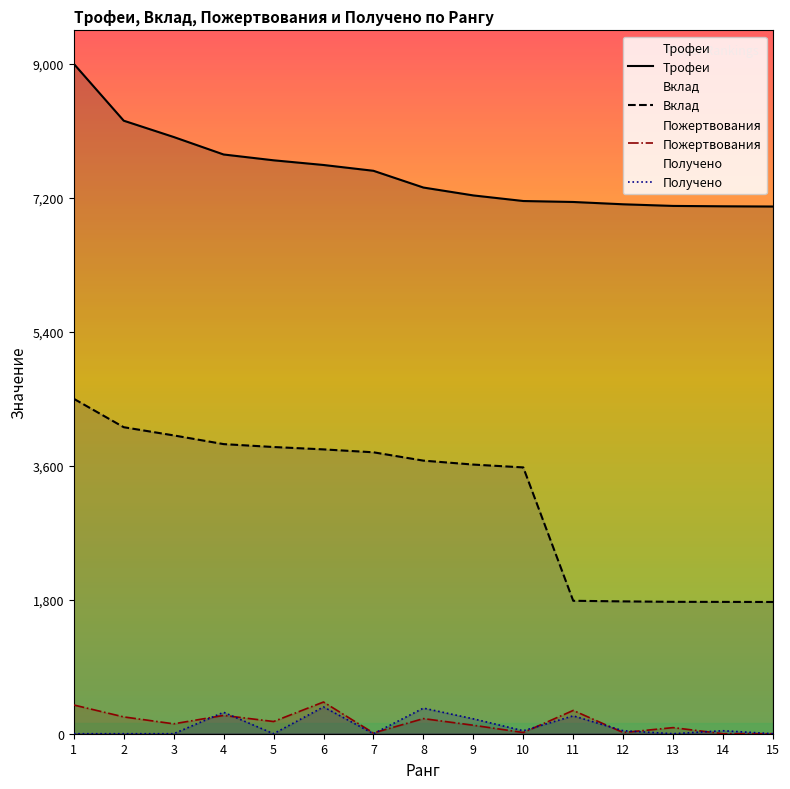

Is this an area chart (filled region under the line)?

No